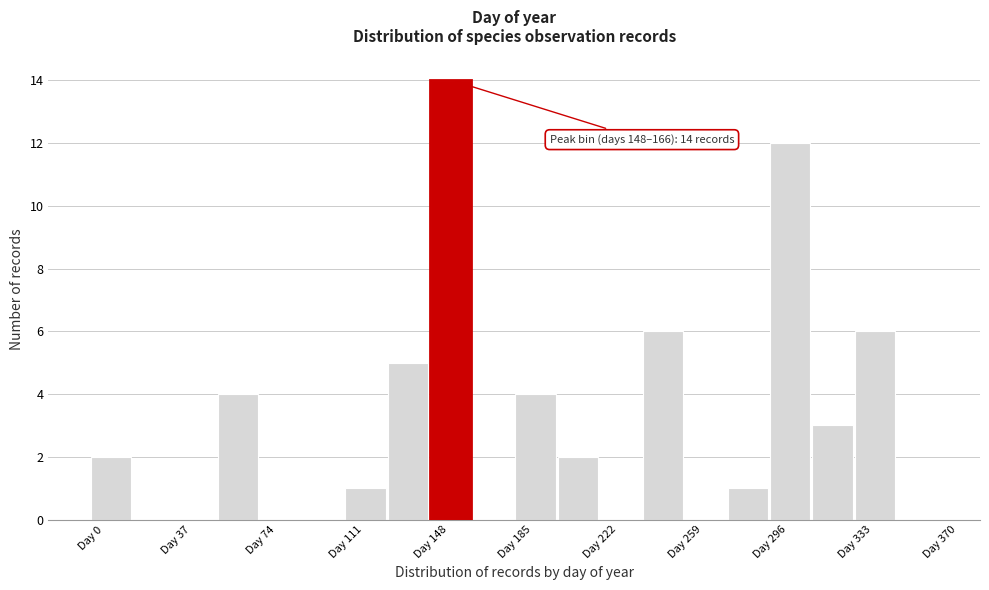

Around what value on the x-axis is the tallest bar? Give the approximate position of its centre, as read against the axis.

155